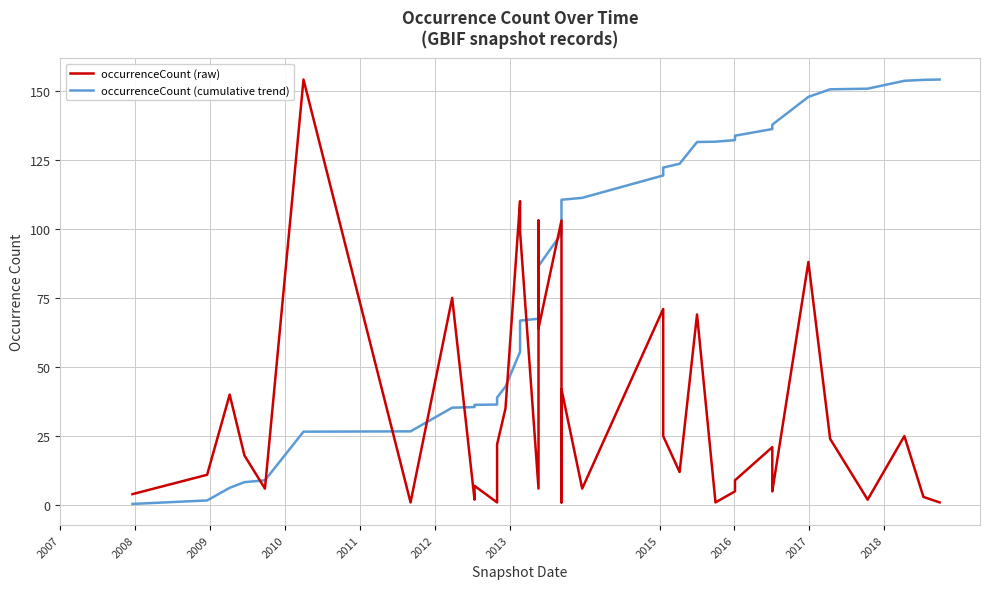

Reading left to right, transcribe all the data shown in this chart.

occurrenceCount (raw): 4.0	11.0	40.0	18.0	6.0	154.0	1.0	75.0	2.0	7.0	1.0	22.0	35.0	110.0	99.0	6.0	103.0	64.0	103.0	64.0	1.0	42.0	6.0	71.0	25.0	12.0	69.0	1.0	5.0	5.0	9.0	21.0	9.0	5.0	88.0	24.0	2.0	25.0	3.0	1.0
occurrenceCount (cumulative trend): 0.5	1.7	6.3	8.3	9.0	26.6	26.7	35.3	35.5	36.3	36.4	38.9	42.9	55.5	66.8	67.5	79.2	86.5	98.3	105.6	105.7	110.5	111.2	119.3	122.1	123.5	131.4	131.5	132.1	132.7	133.7	136.1	137.1	137.7	147.7	150.5	150.7	153.5	153.9	154.0